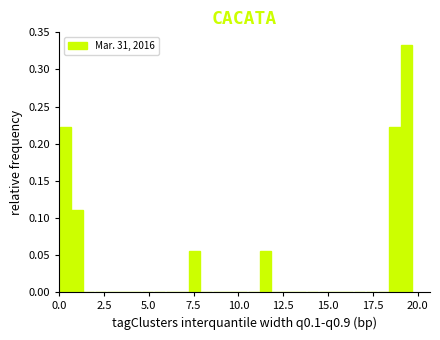

Around what value on the x-axis is the tallest bar? Give the approximate position of its centre, as read against the axis.

19.5